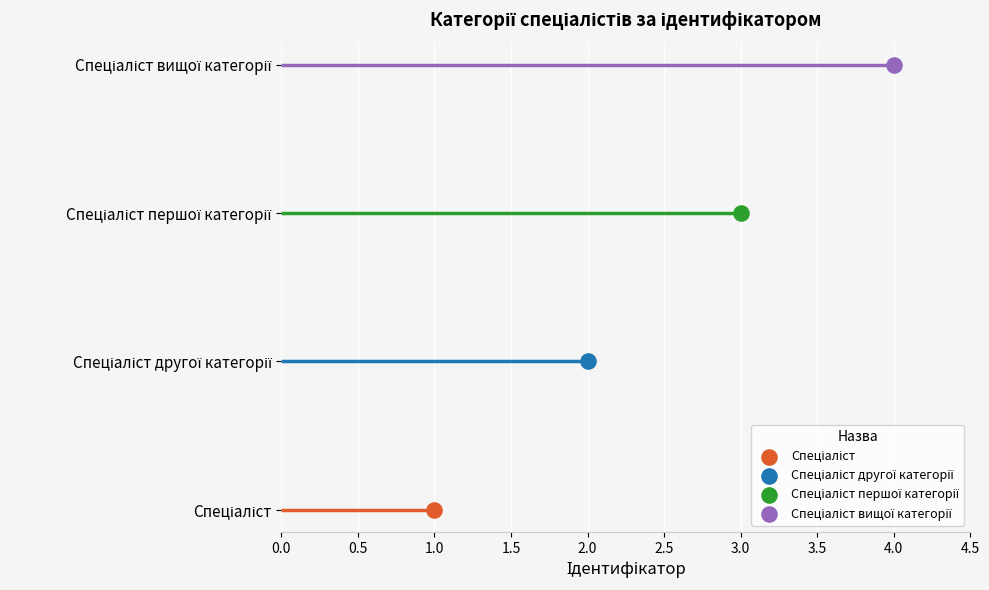

Which has a higher value, Спеціаліст першої категорії or Спеціаліст?

Спеціаліст першої категорії